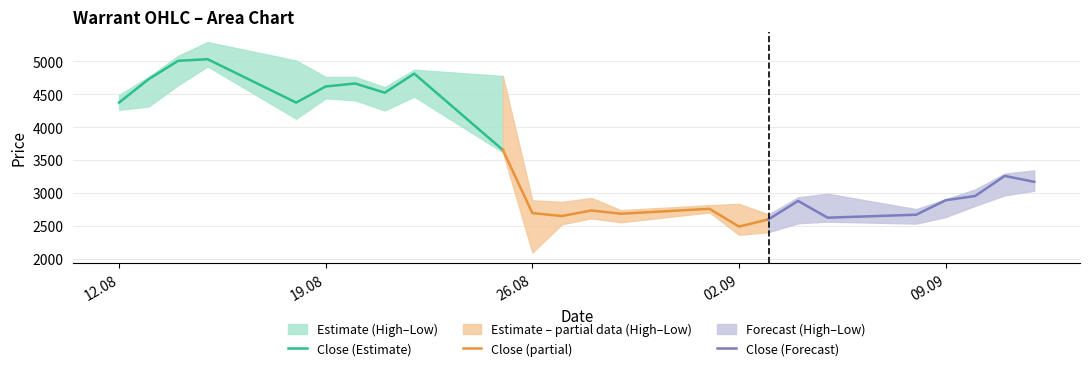

What is the total value across all series at 27.08.2025?

10825